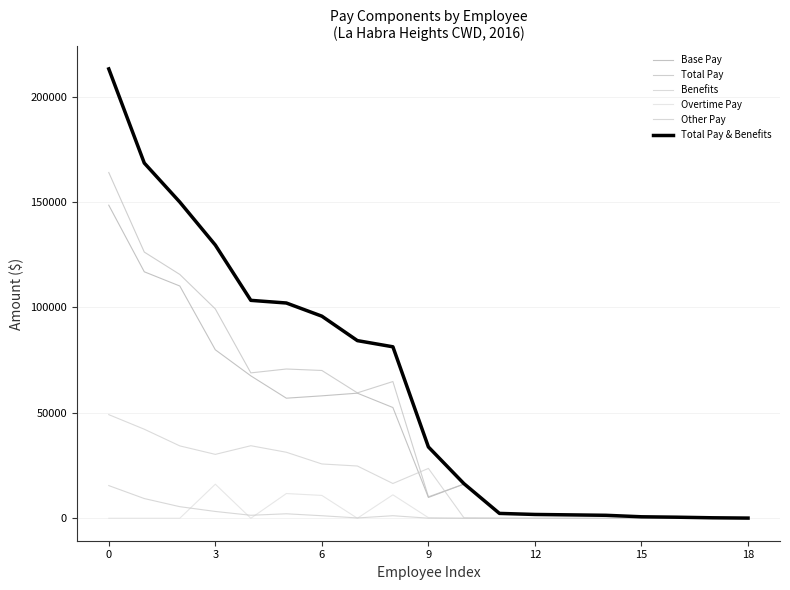

How many lines are shown in the chart?

6